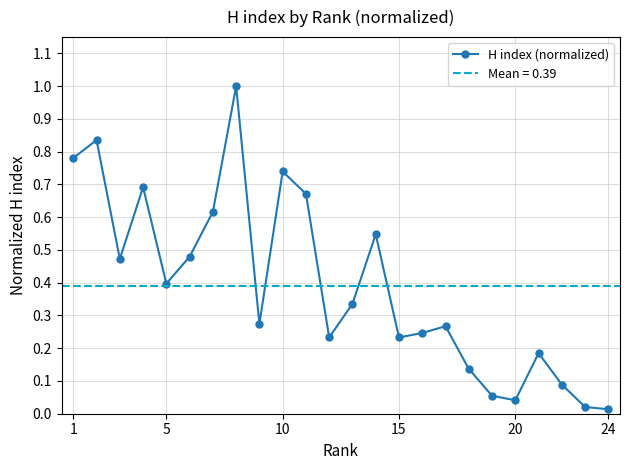

How many interior local peaks does the H index (normalized) series have?

7